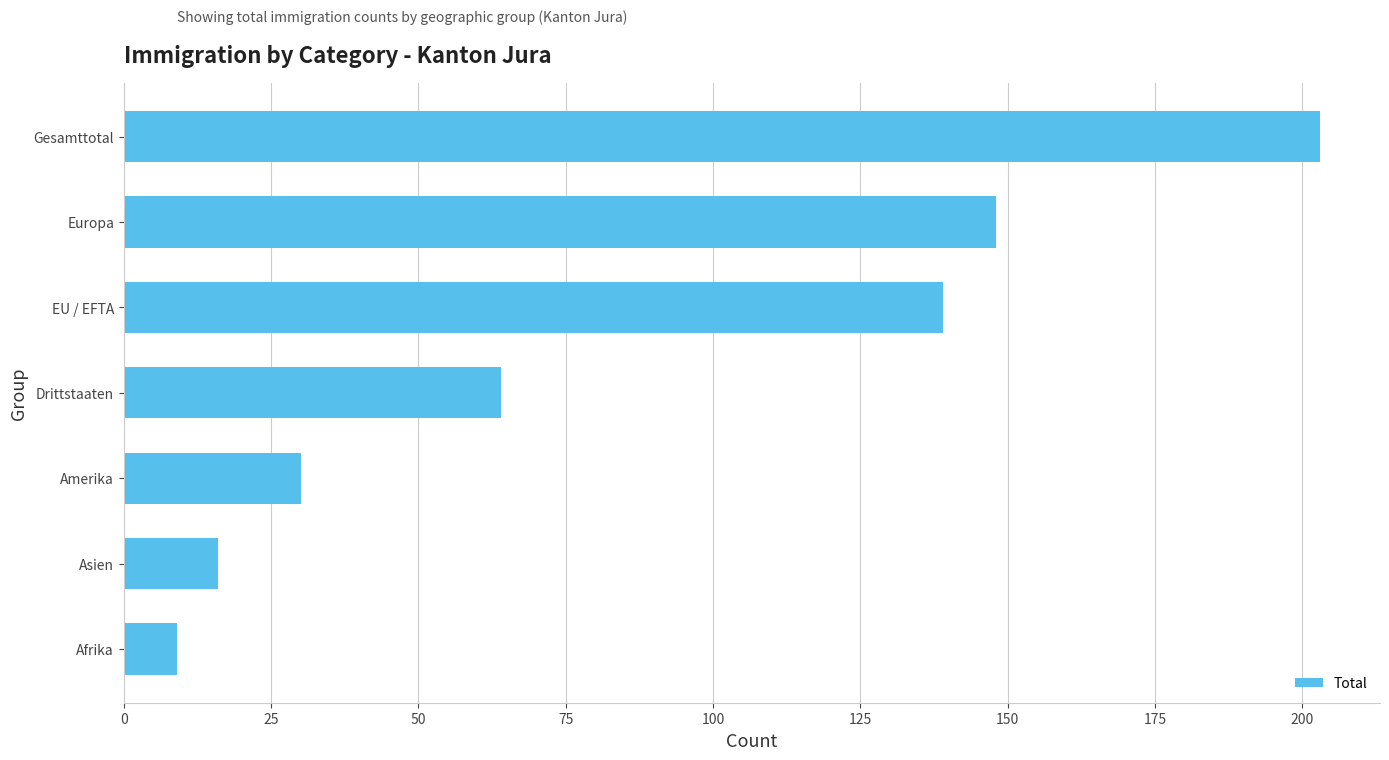

Does the chart contain any negative values?

No